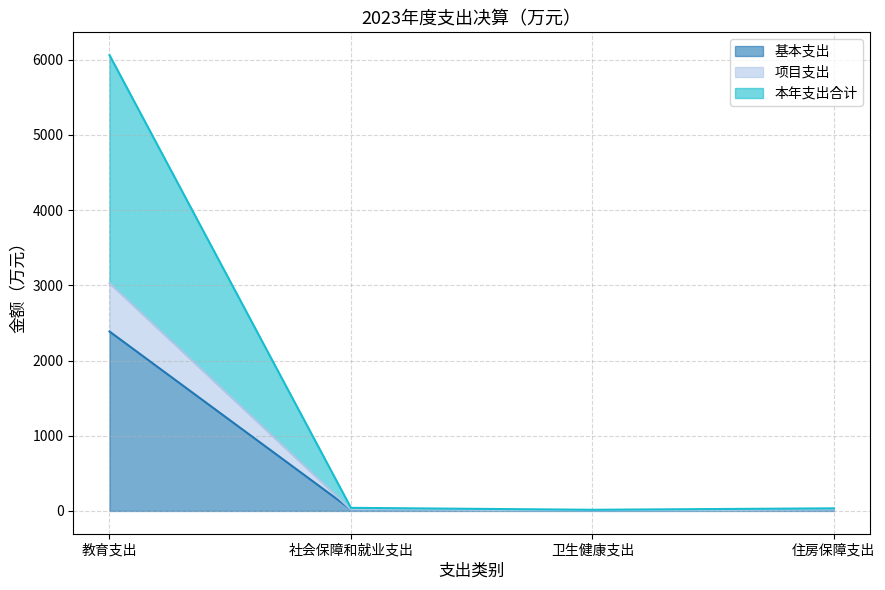

At which category does the chart reach its minimum across all series?

卫生健康支出